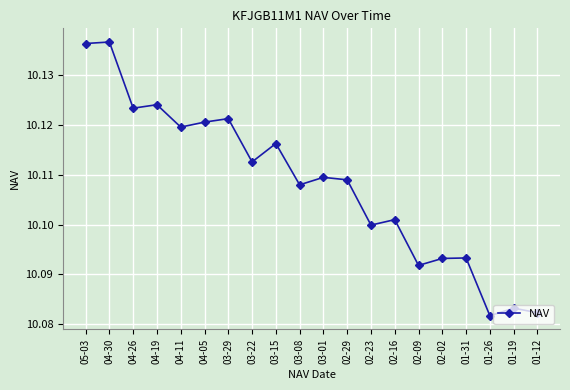

Which label corresponds to the smallest value in the chart?

01-26